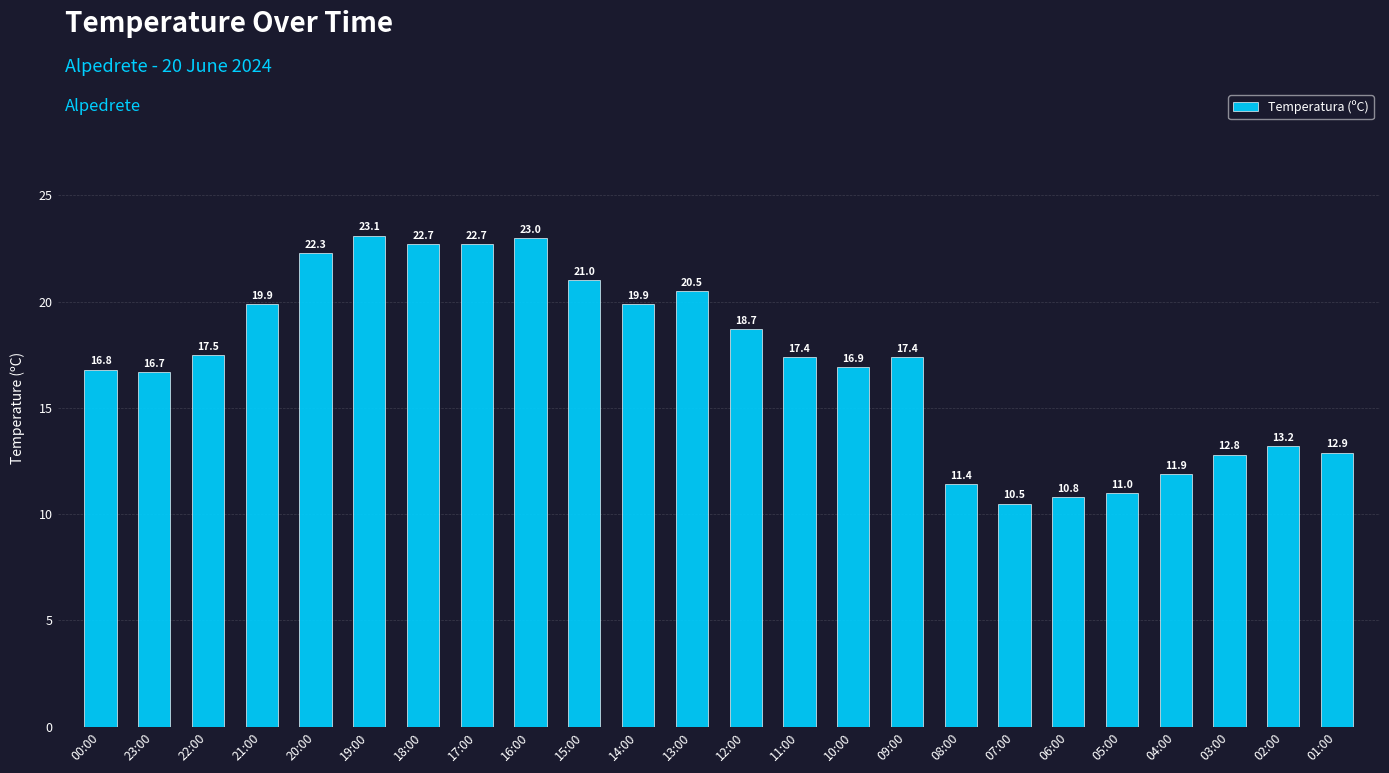

True or false: the data shows 21.0 at 15:00.

True